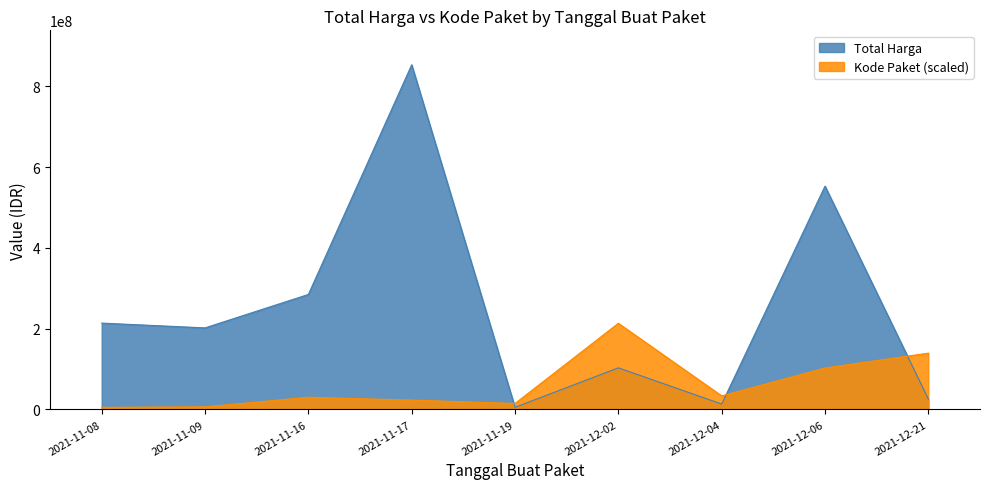

What is the spread (max minus min) of values at 2021-11-08?

208651882.8